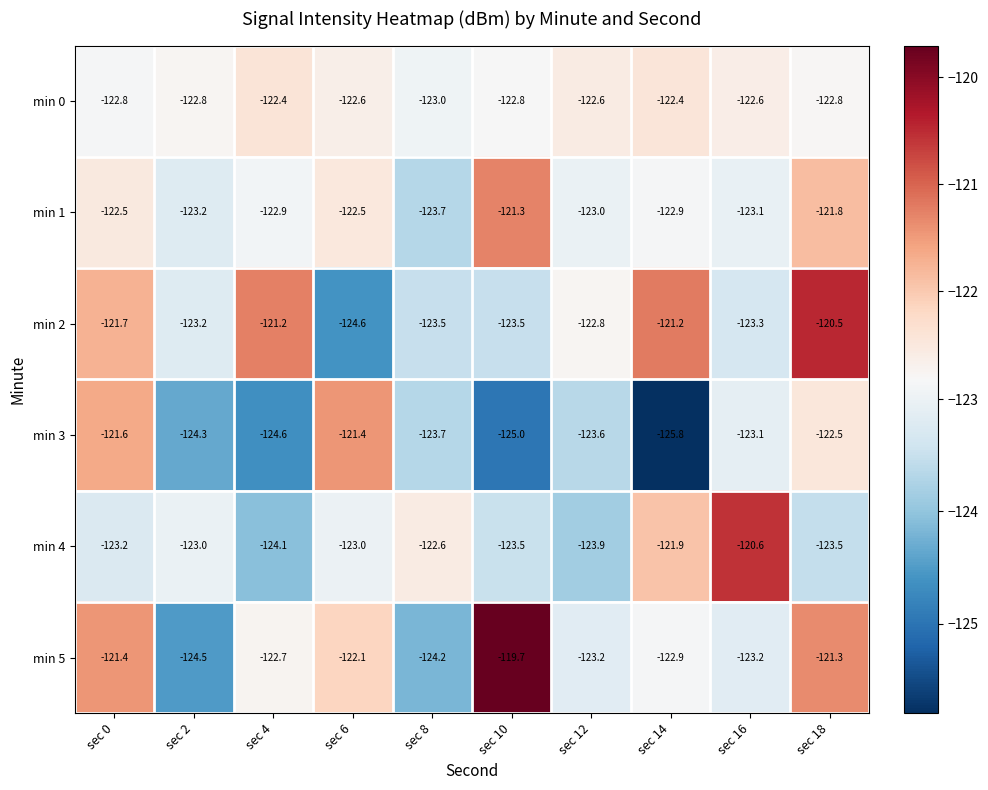

Rank the series by their maximum value, from lowest to highest.

min 0, min 3, min 1, min 4, min 2, min 5